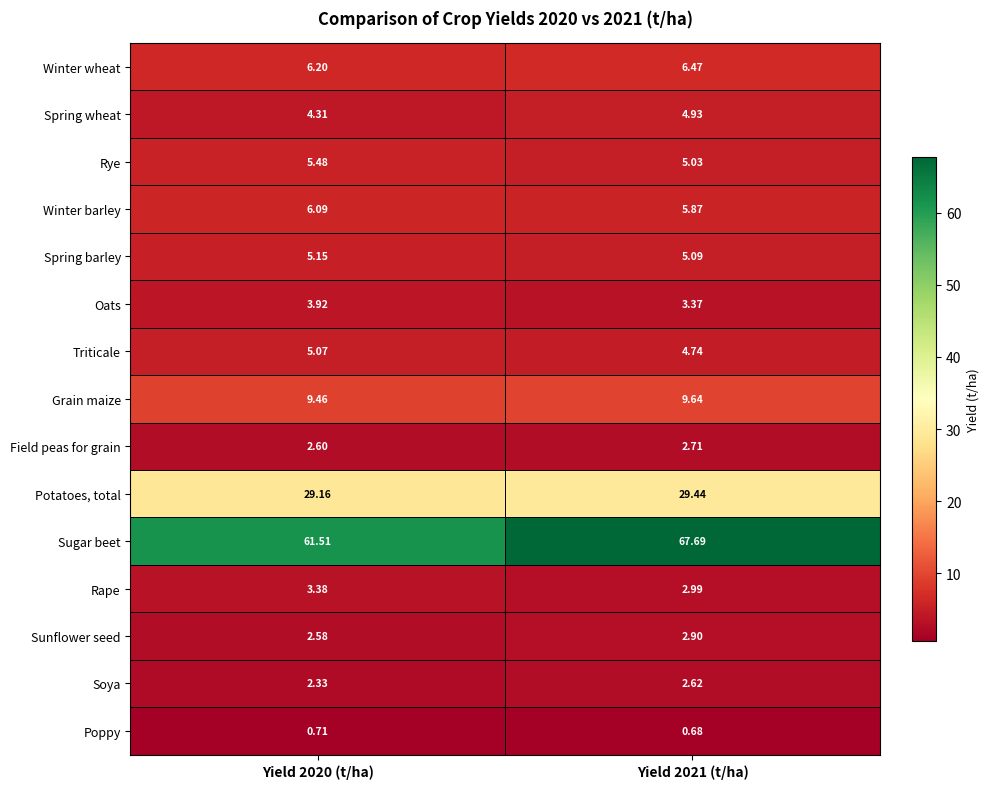

Which series changed the most between Yield 2020 (t/ha) and Yield 2021 (t/ha)?

Sugar beet